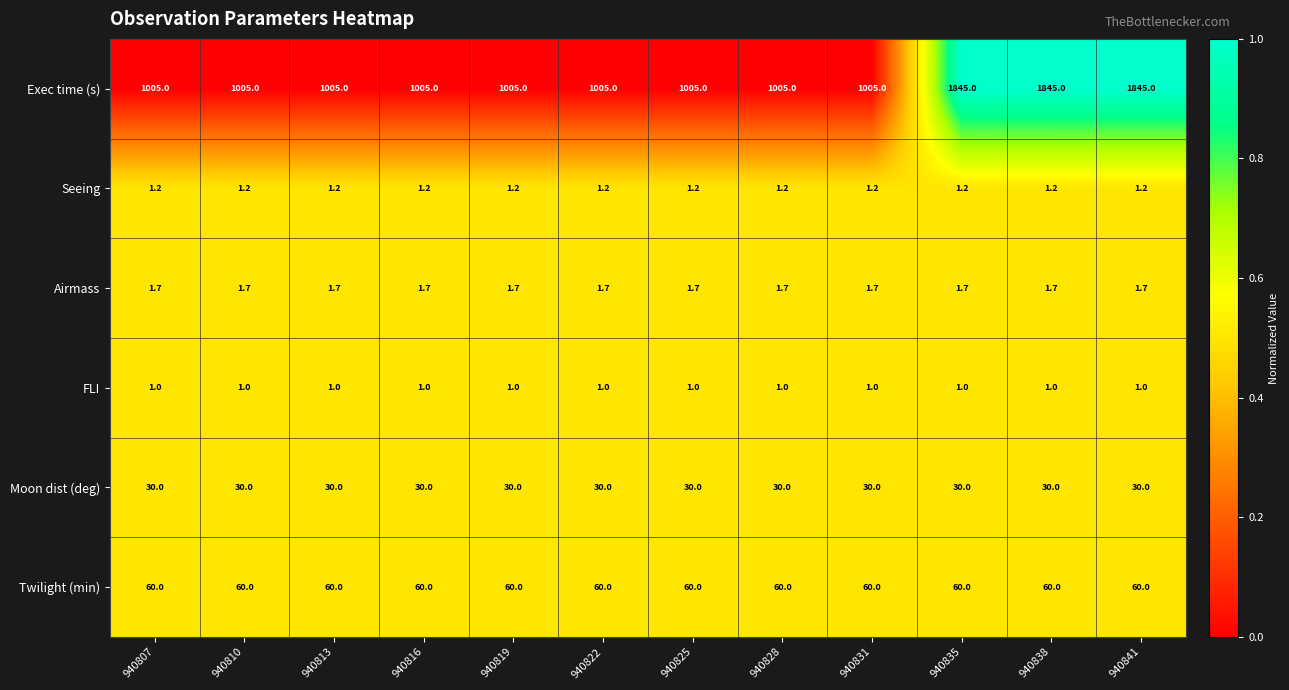

What is the minimum value for Twilight (min)?

60.0